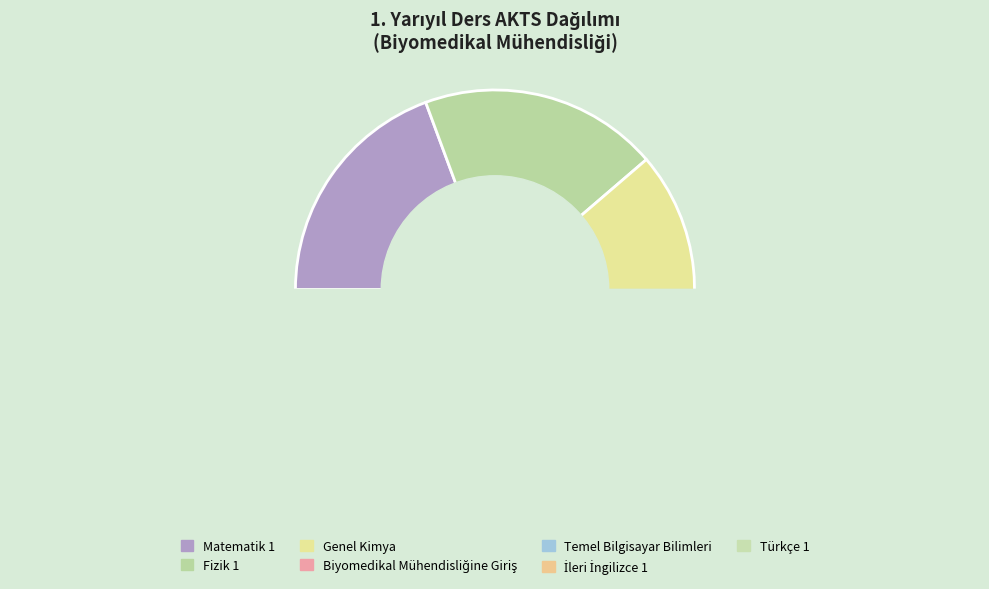

How many slices are in this pie chart?

7